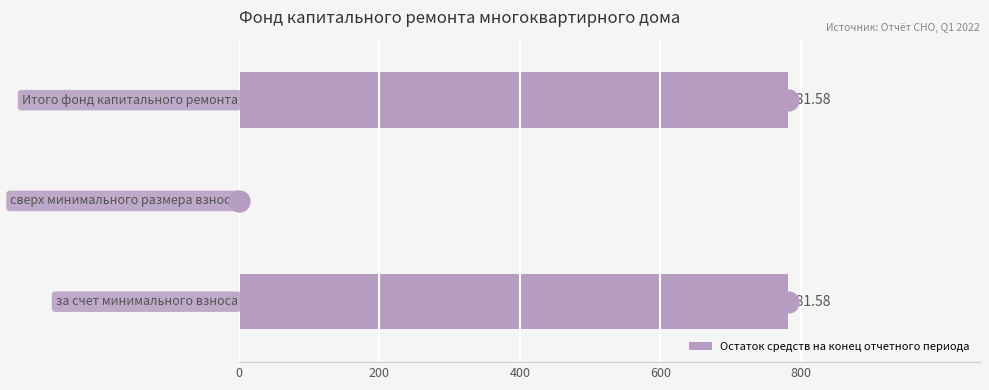

What is the sum of all values?

1563.2